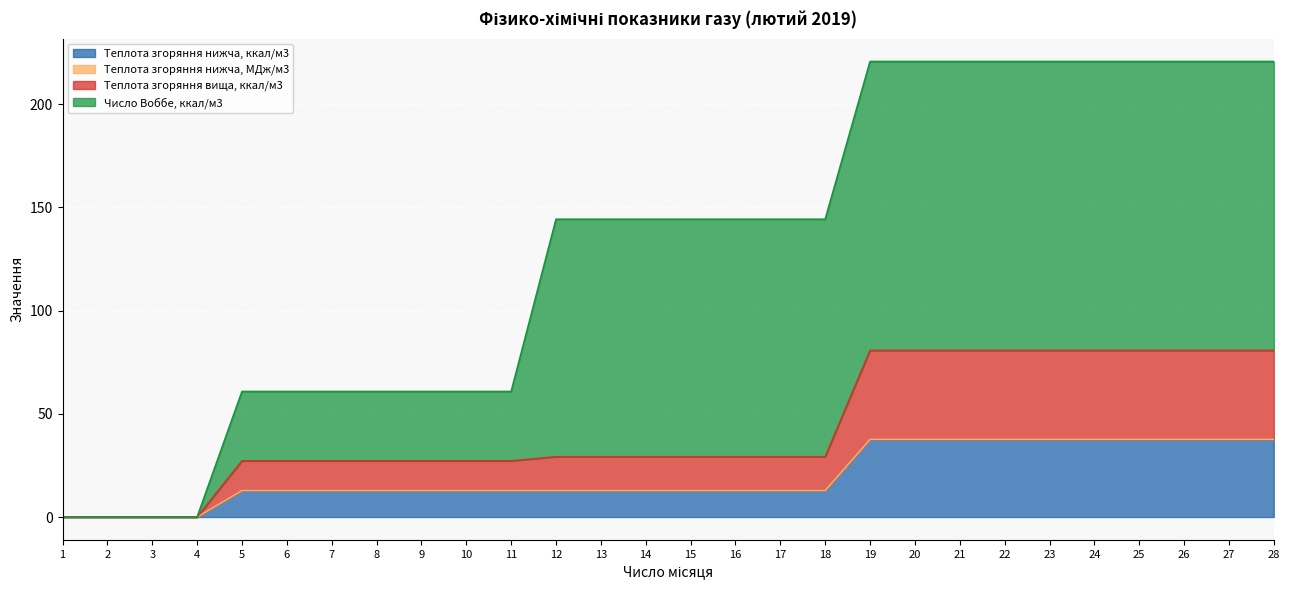

True or false: Теплота згоряння вища, ккал/м3 and Теплота згоряння нижча, МДж/м3 cross at least once.

False